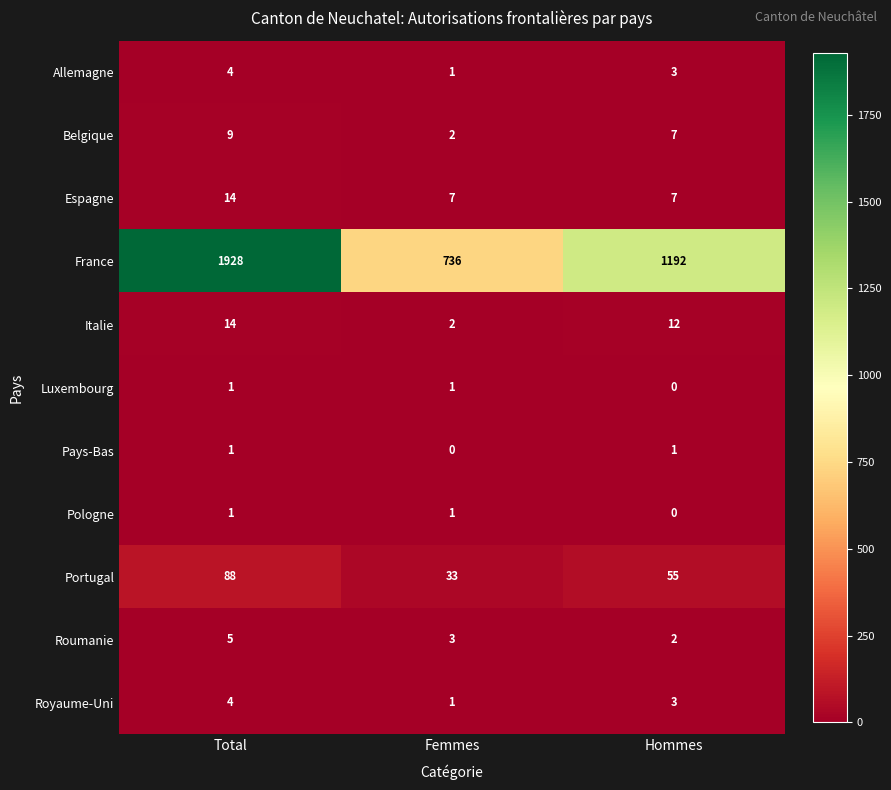

What is the difference between the France values at Total and Femmes?

1192